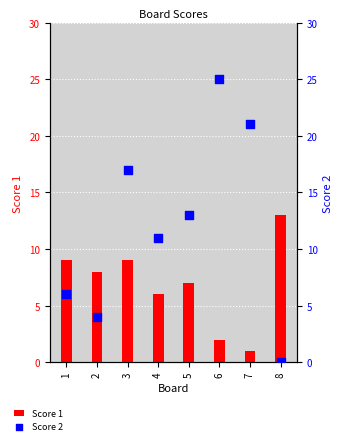

Which series reaches the maximum Y coordinate?

Score 2